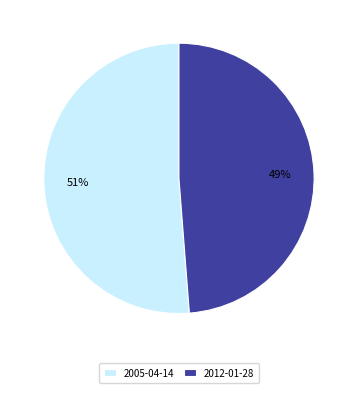

How many segments does this pie chart have?

2